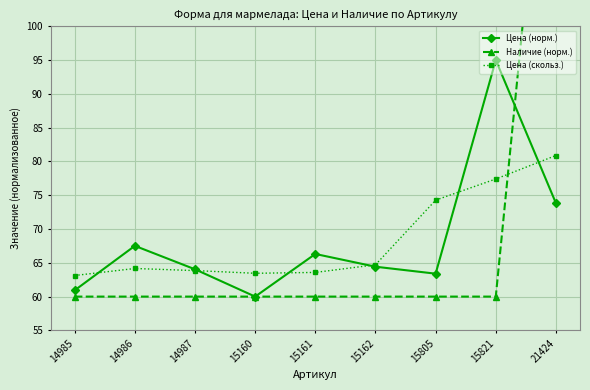

Which series ends up on top after the final intersection of Наличие (норм.) and Цена (скольз.)?

Наличие (норм.)